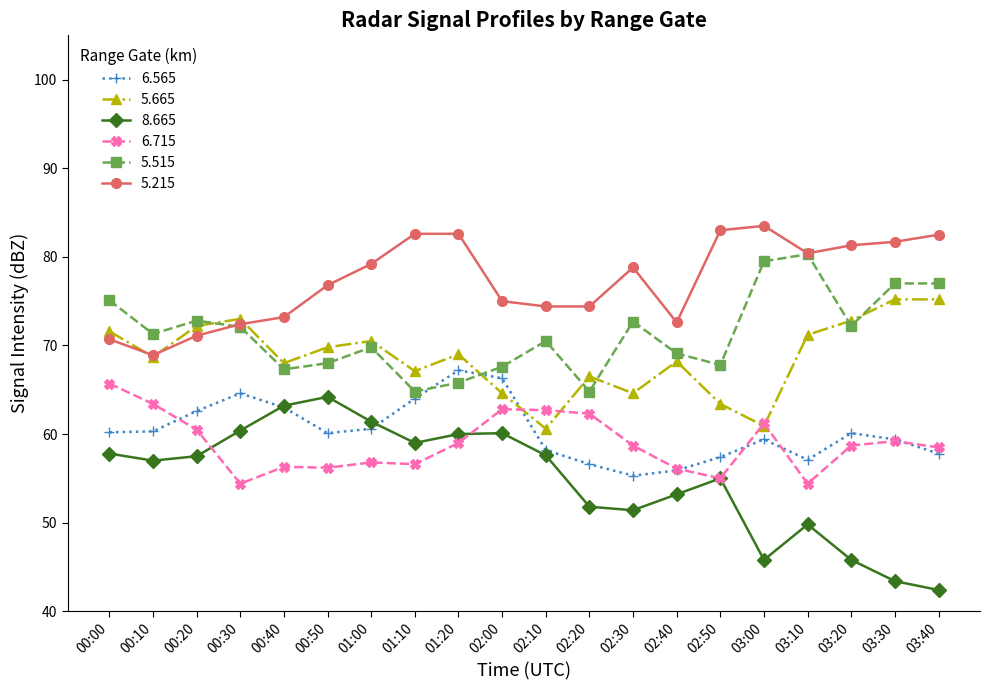

True or false: 8.665 and 5.215 cross at least once.

False